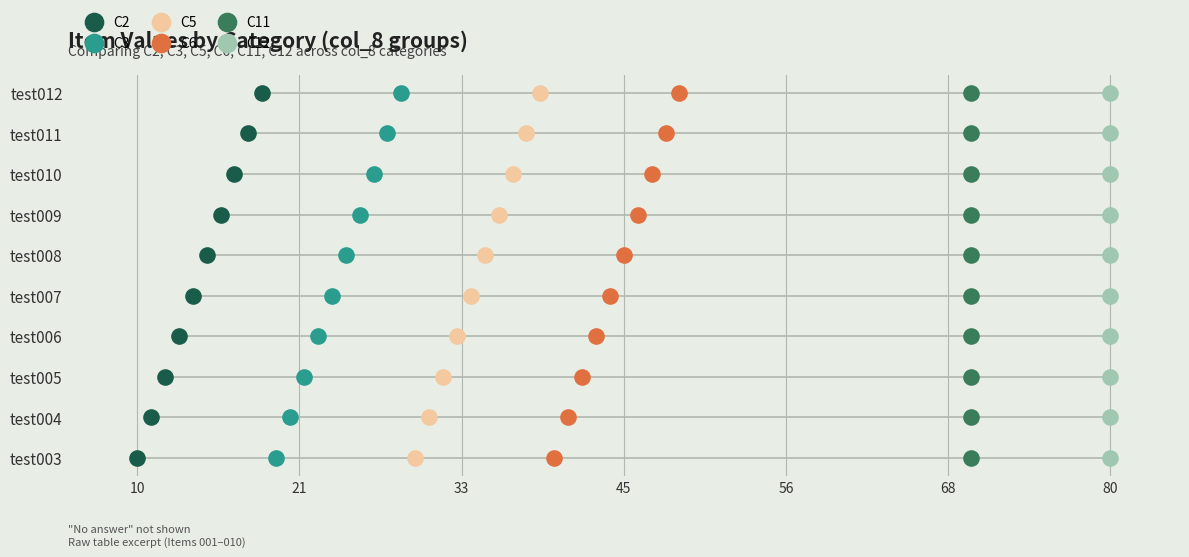

What are all the series names shown in the legend?

C2, C3, C5, C6, C11, C12